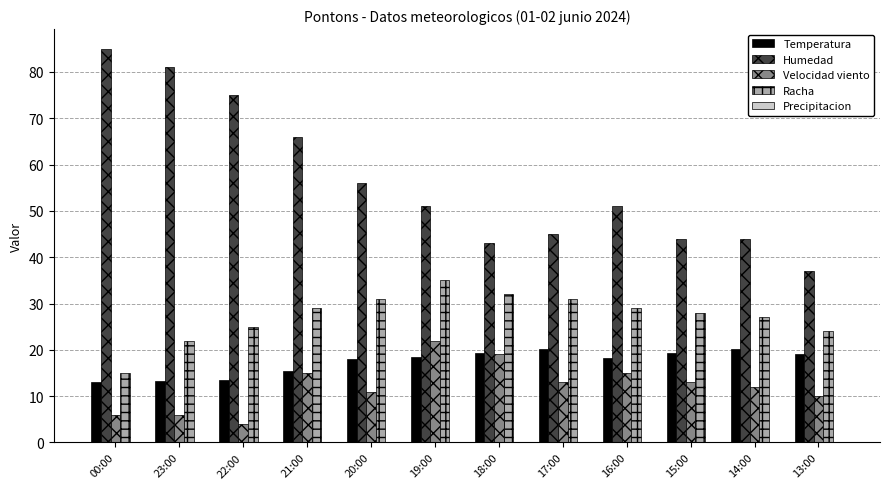

What is the sum of the Velocidad viento values at 23:00 and 13:00?

16.0